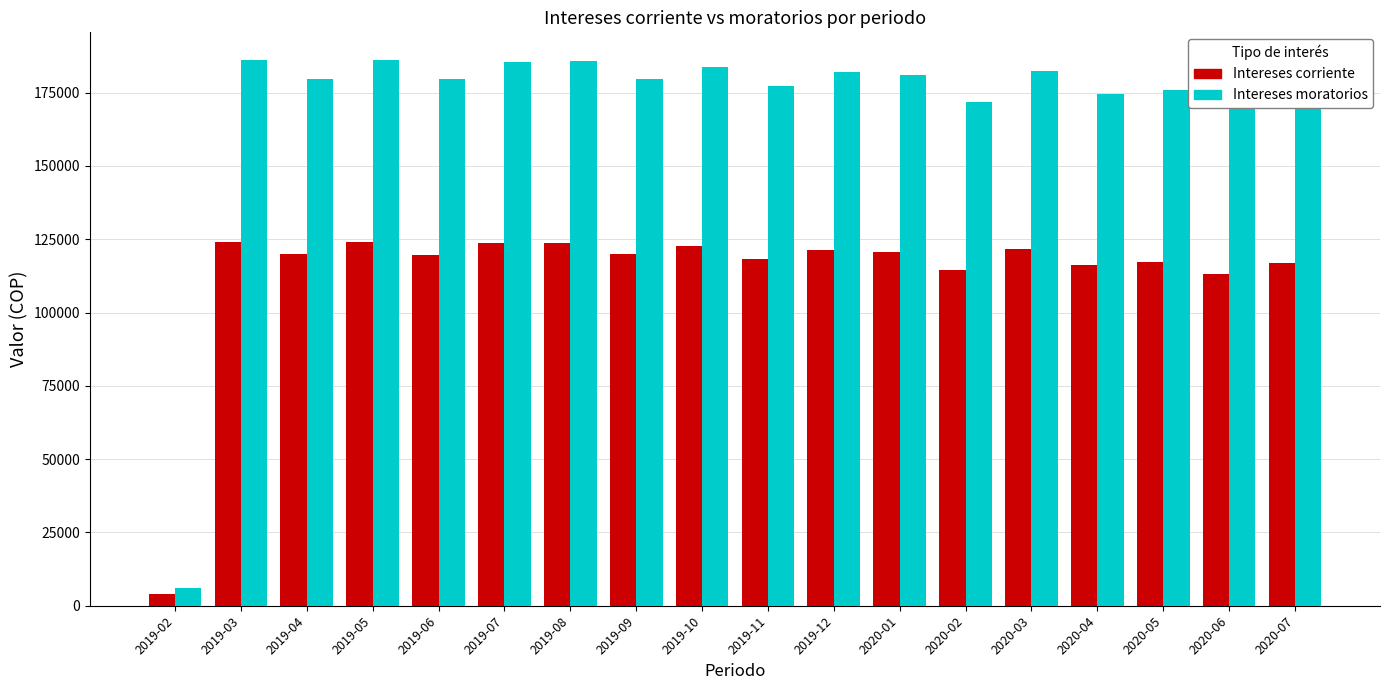

The value of Intereses moratorios at 2020-07 is 175163.5. True or false?

True